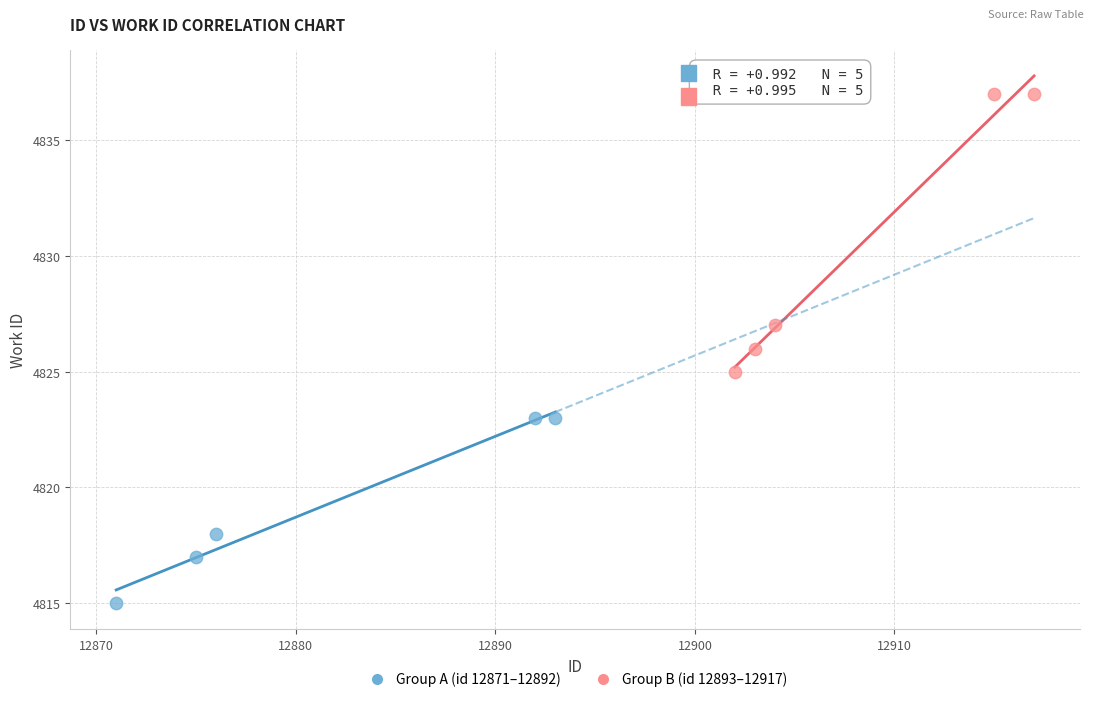

Which series contains the highest Y value?

Group B (id 12893–12917)